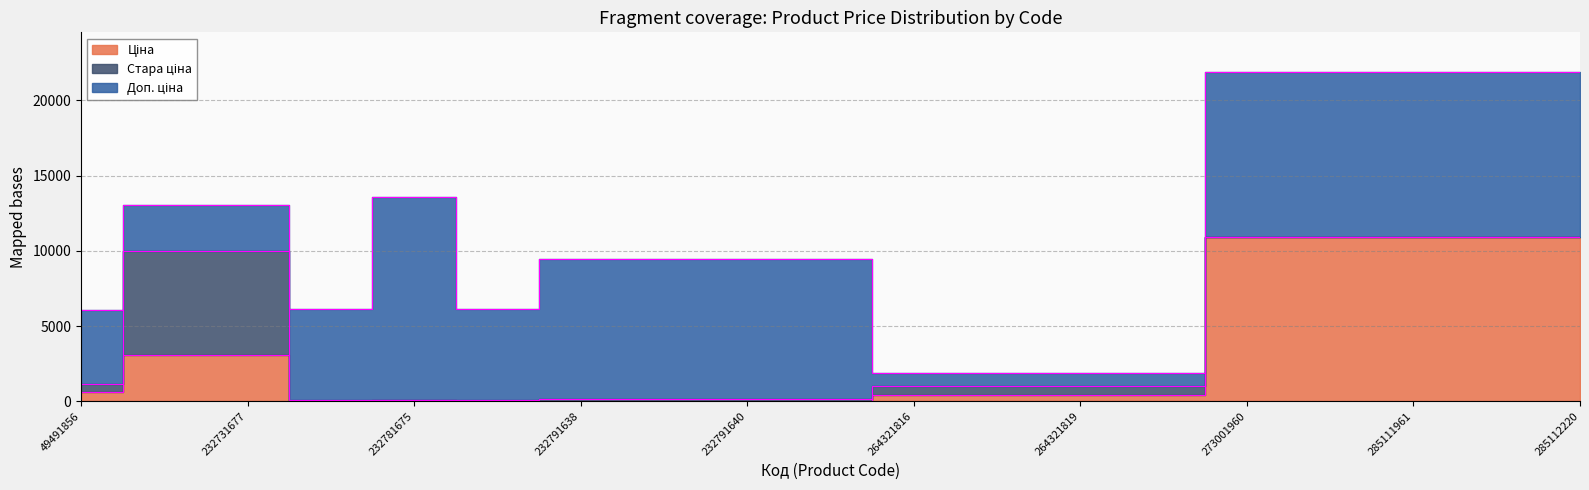

Reading left to right, list all the values displayed in this chart.

Ціна: 49491856=611.6	232731676=3091.2	232731677=3091.2	232781634=27.0	232781675=60.0	232781676=27.0	232791638=41.5	232791639=41.5	232791640=41.5	232791641=41.5	264321816=386.9	264321817=386.9	264321819=386.9	264321820=386.9	273001960=10952.0	285111912=10952.0	285111961=10952.0	285112217=10952.0	285112220=10952.0
Стара ціна: 49491856=536.6	232731676=6869.4	232731677=6869.4	232781634=60.0	232781675=0.0	232781676=60.0	232791638=92.3	232791639=92.3	232791640=92.3	232791641=92.3	264321816=615.1	264321817=615.1	264321819=615.1	264321820=615.1	273001960=0.0	285111912=0.0	285111961=0.0	285112217=0.0	285112220=0.0
Доп. ціна: 49491856=4892.6	232731676=3091.0	232731677=3091.0	232781634=6072.0	232781675=13493.2	232781676=6072.0	232791638=9342.0	232791639=9342.0	232791640=9342.0	232791641=9342.0	264321816=849.0	264321817=849.0	264321819=849.0	264321820=849.0	273001960=10952.0	285111912=10952.0	285111961=10952.0	285112217=10952.0	285112220=10952.0